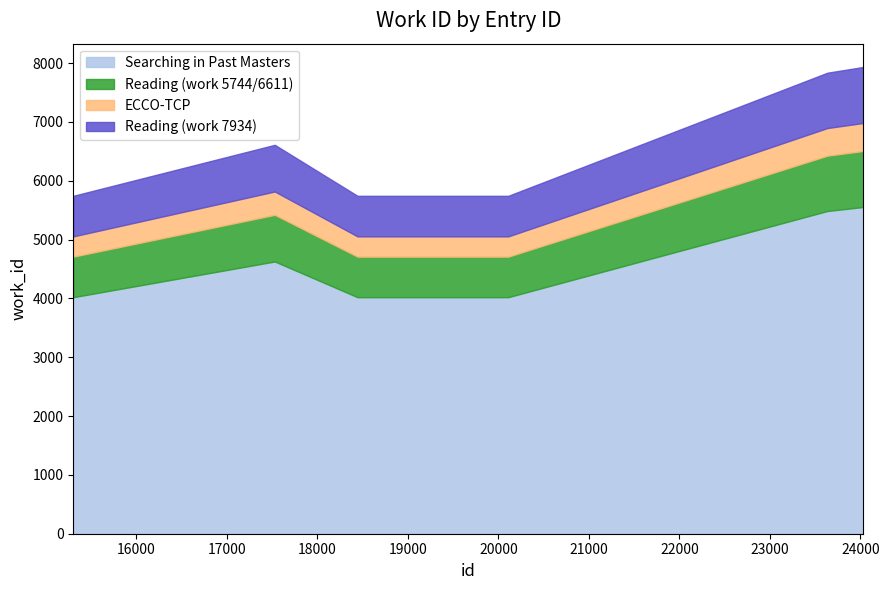

What is the minimum value for Reading (work 5744/6611)_line?

4710.1